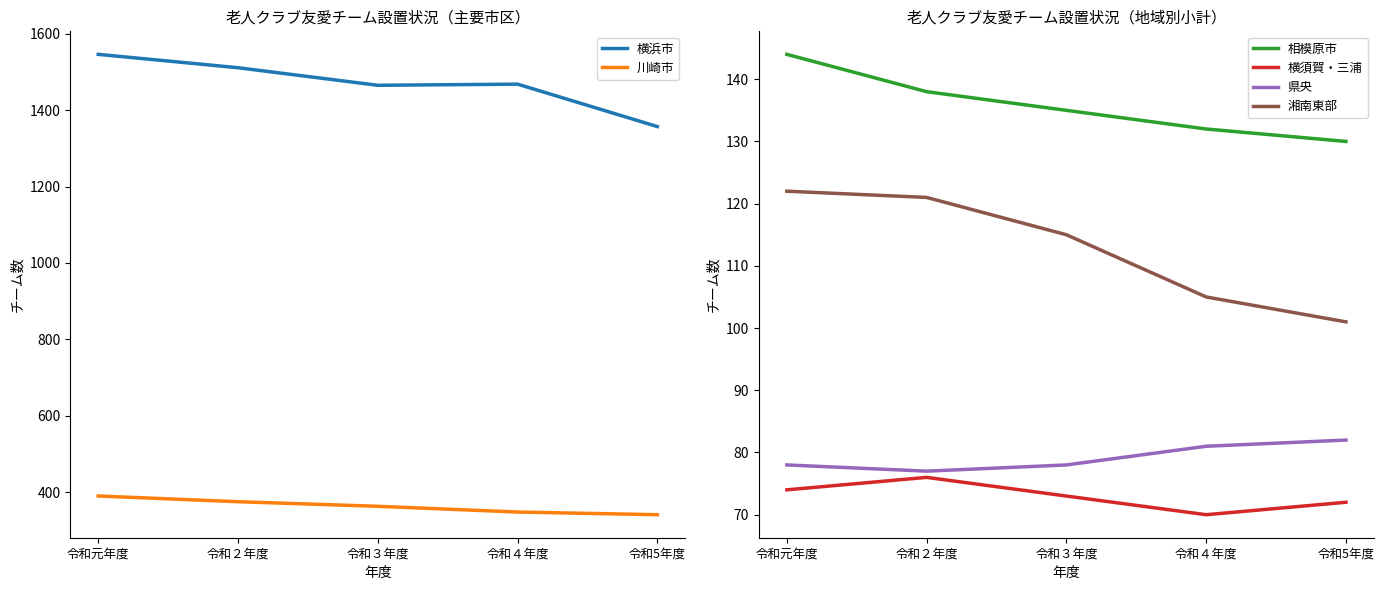

True or false: 横浜市 and 湘南東部 intersect in this chart.

False